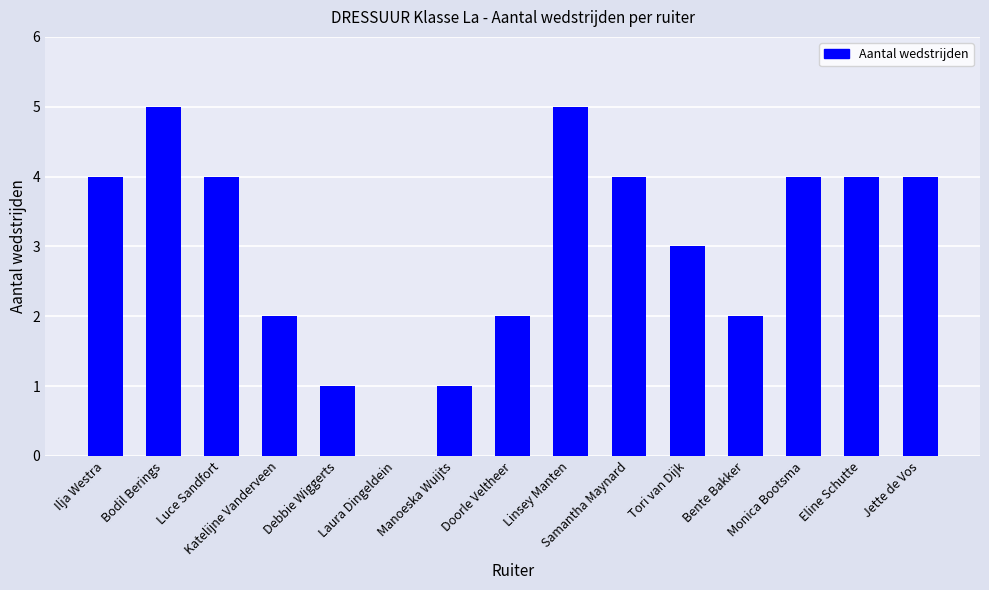

The chart shows a value of 6 at Ilja Westra. True or false?

False